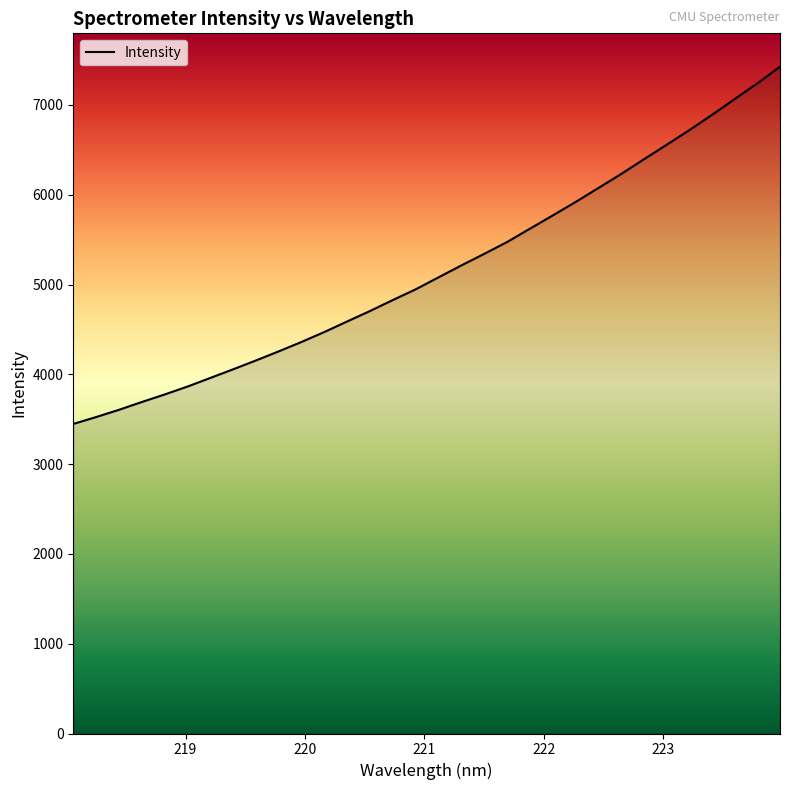

What is the smallest value displayed?

3447.4